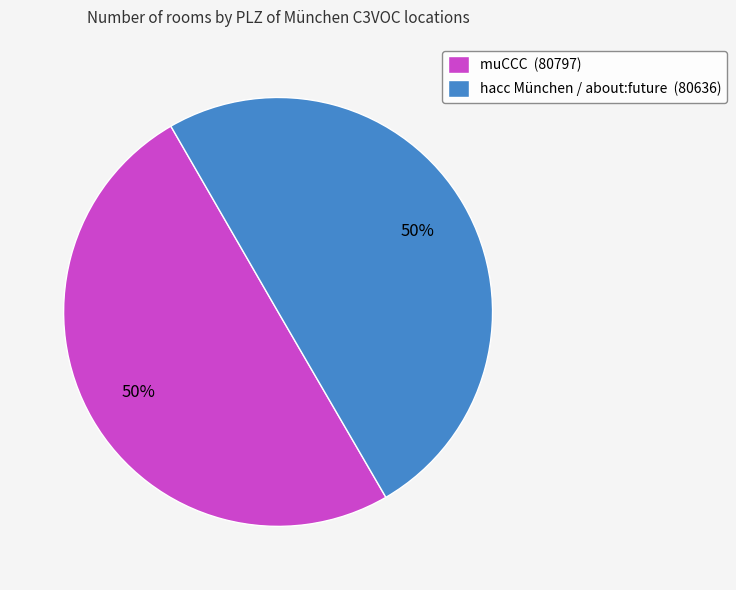

To the nearest percent, what is the combined percentage of hacc München / about:future and muCCC?

100%